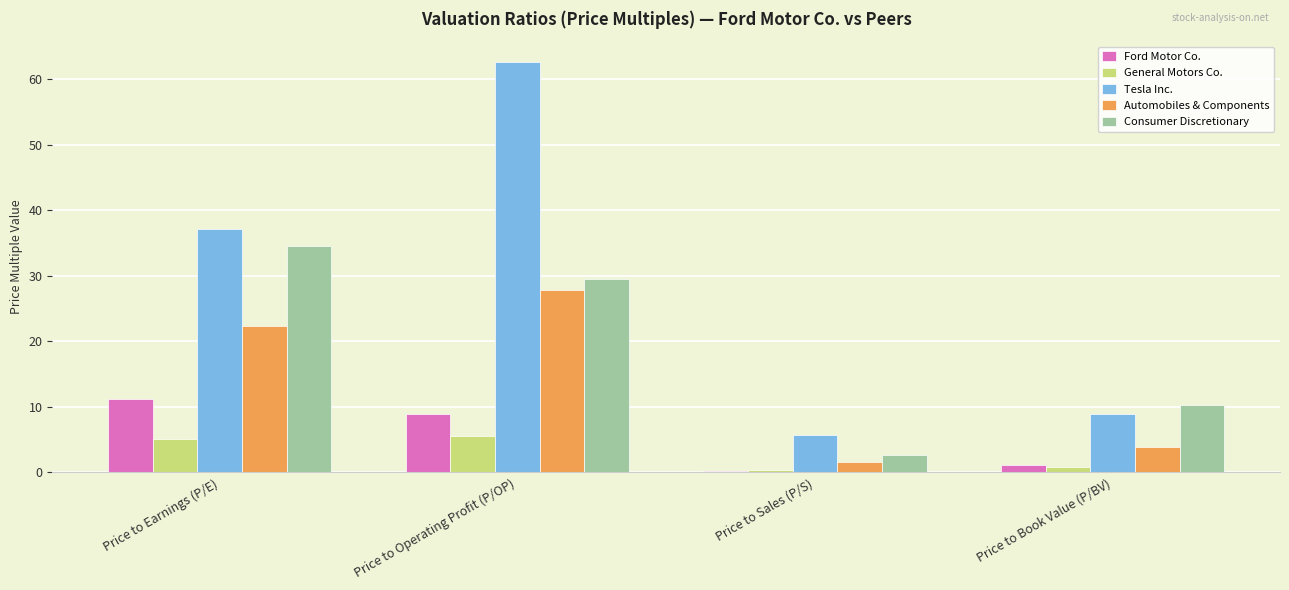

Rank the categories by Ford Motor Co. value from lowest to highest.

Price to Sales (P/S), Price to Book Value (P/BV), Price to Operating Profit (P/OP), Price to Earnings (P/E)